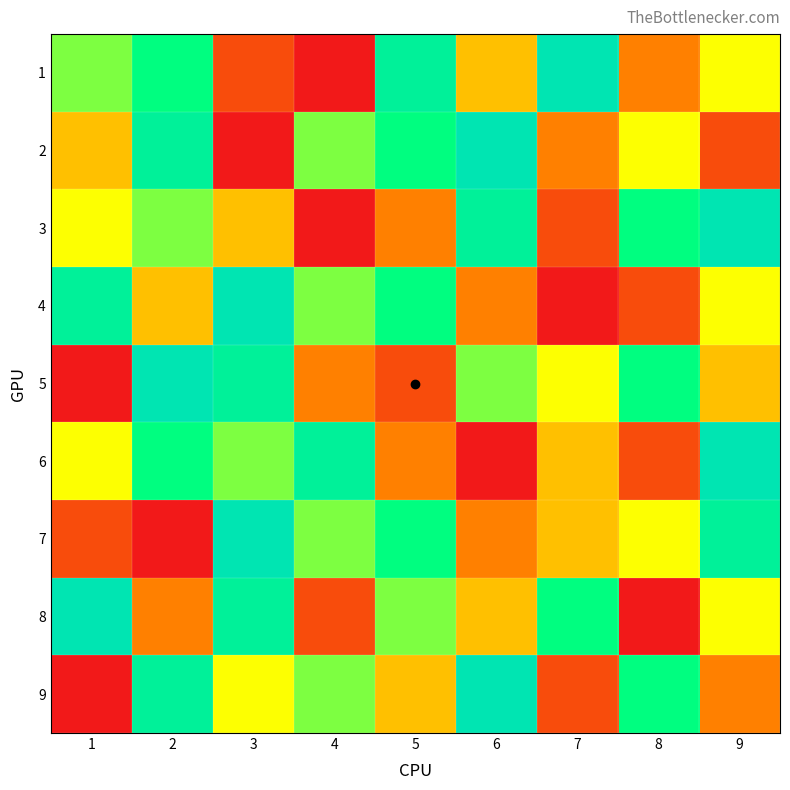

Reading left to right, extract all data points from this chart.

1: 1=6	2=7	3=2	4=1	5=8	6=4	7=9	8=3	9=5
2: 1=4	2=8	3=1	4=6	5=7	6=9	7=3	8=5	9=2
3: 1=5	2=6	3=4	4=1	5=3	6=8	7=2	8=7	9=9
4: 1=8	2=4	3=9	4=6	5=7	6=3	7=1	8=2	9=5
5: 1=1	2=9	3=8	4=3	5=2	6=6	7=5	8=7	9=4
6: 1=5	2=7	3=6	4=8	5=3	6=1	7=4	8=2	9=9
7: 1=2	2=1	3=9	4=6	5=7	6=3	7=4	8=5	9=8
8: 1=9	2=3	3=8	4=2	5=6	6=4	7=7	8=1	9=5
9: 1=1	2=8	3=5	4=6	5=4	6=9	7=2	8=7	9=3